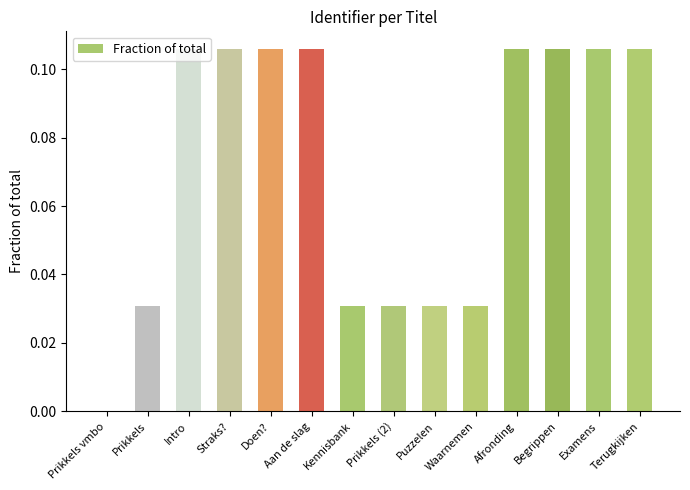

True or false: the data shows 0.1 at Kennisbank.

False